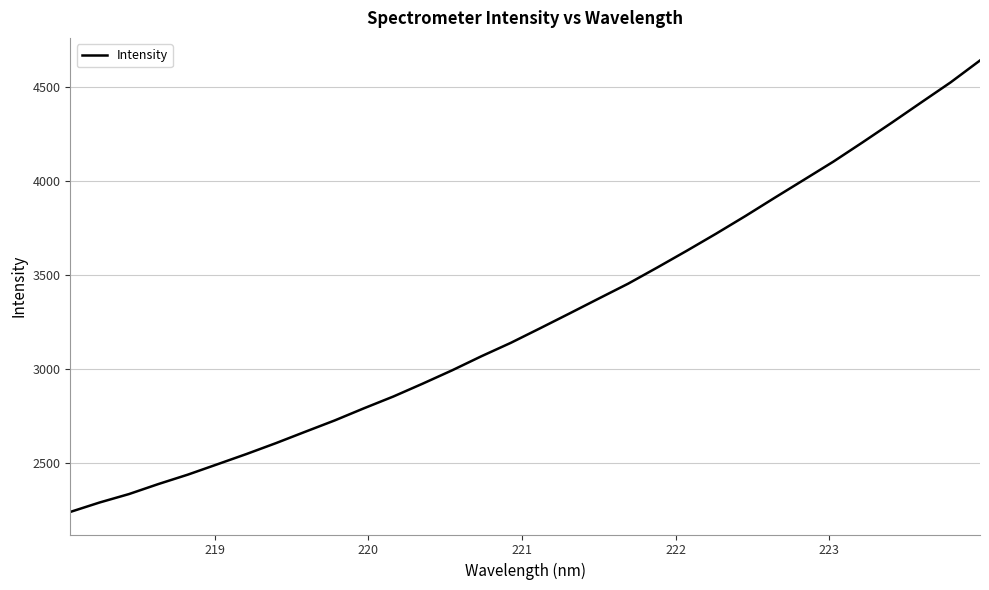

What is the greatest value displayed?

4641.2